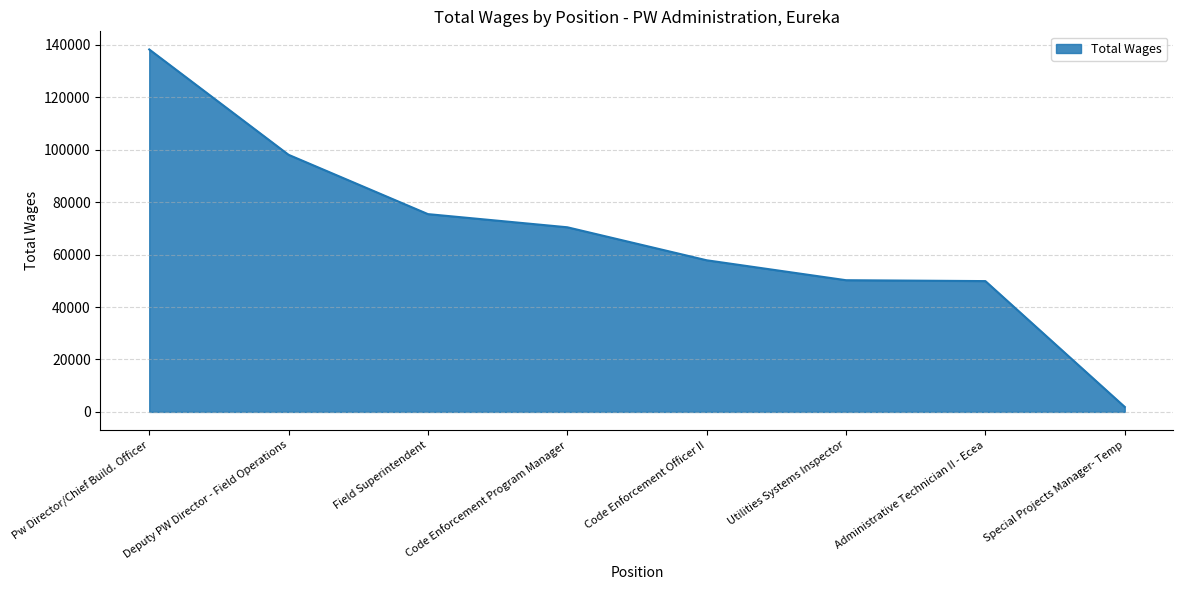

What position from the left is Code Enforcement Officer II?

5